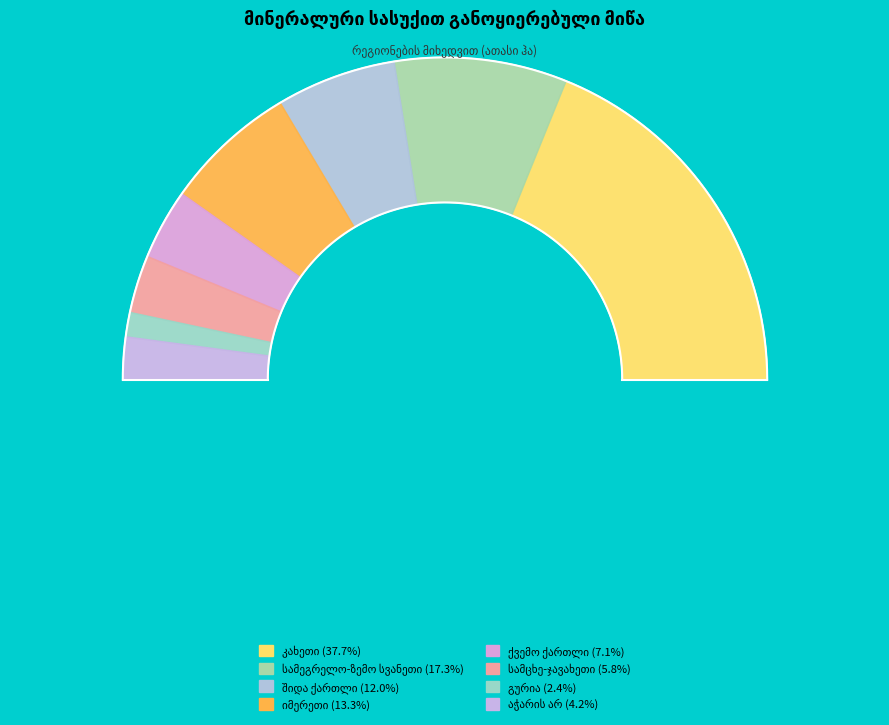

To the nearest percent, what portion does ქვემო ქართლი represent?

7%